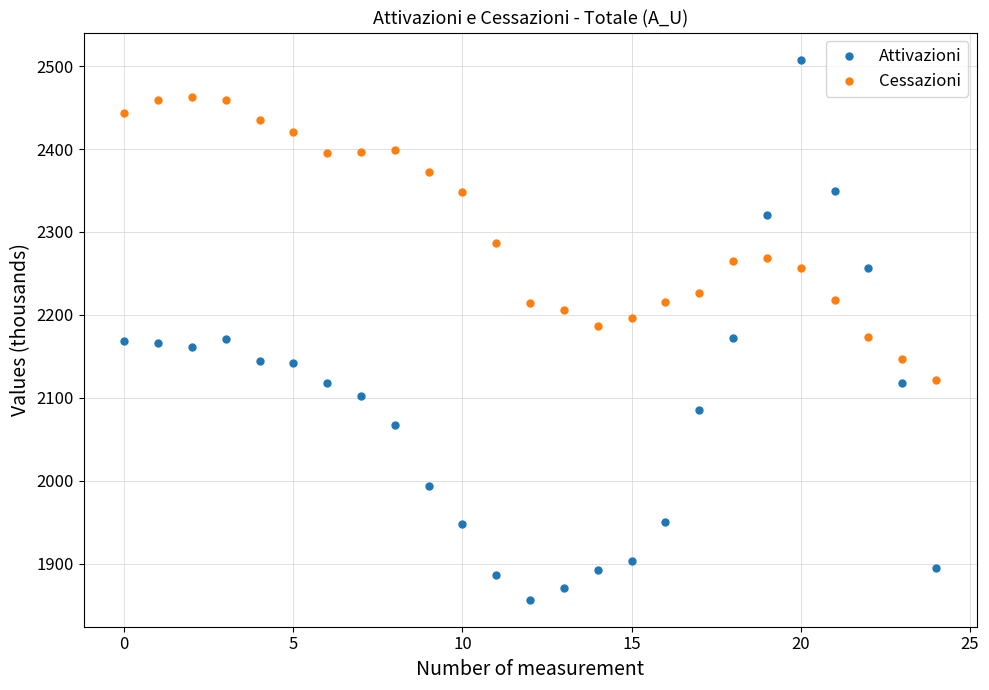

Across all data points, what is the range of Y values (max minus min)?

651.6